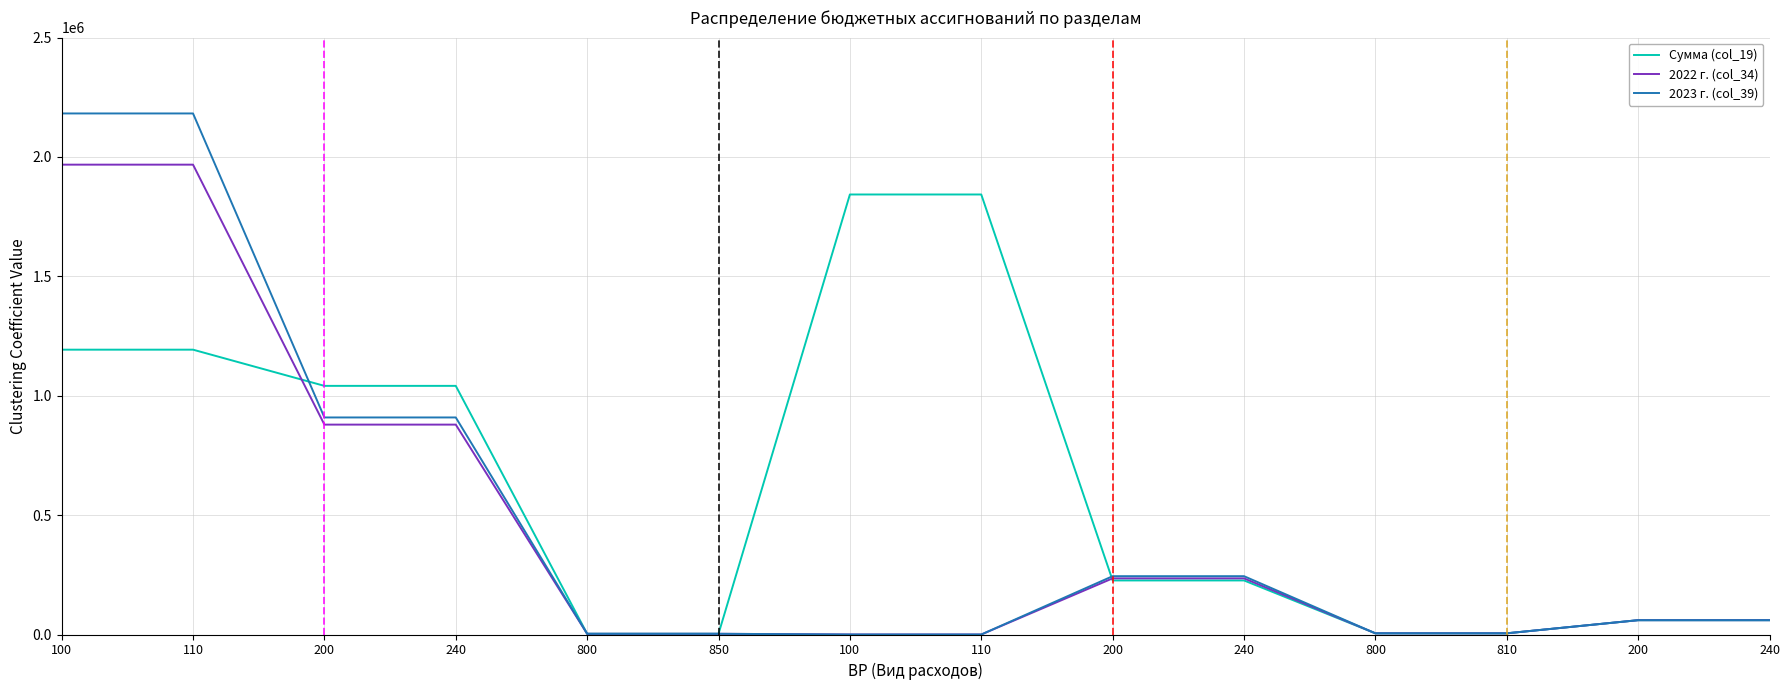

Reading left to right, transcribe all the data shown in this chart.

Сумма (col_19): 100=1193000	110=1193000	200=1041400	240=1041400	800=3000	850=3000	100=1843000	110=1843000	200=226400	240=226400	800=5000	810=5000	200=60000	240=60000
2022 г. (col_34): 100=1967950	110=1967950	200=879100	240=879100	800=3000	850=3000	100=0	110=0	200=235200	240=235200	800=5000	810=5000	200=60000	240=60000
2023 г. (col_39): 100=2182400	110=2182400	200=909100	240=909100	800=3000	850=3000	100=0	110=0	200=244300	240=244300	800=5000	810=5000	200=60000	240=60000